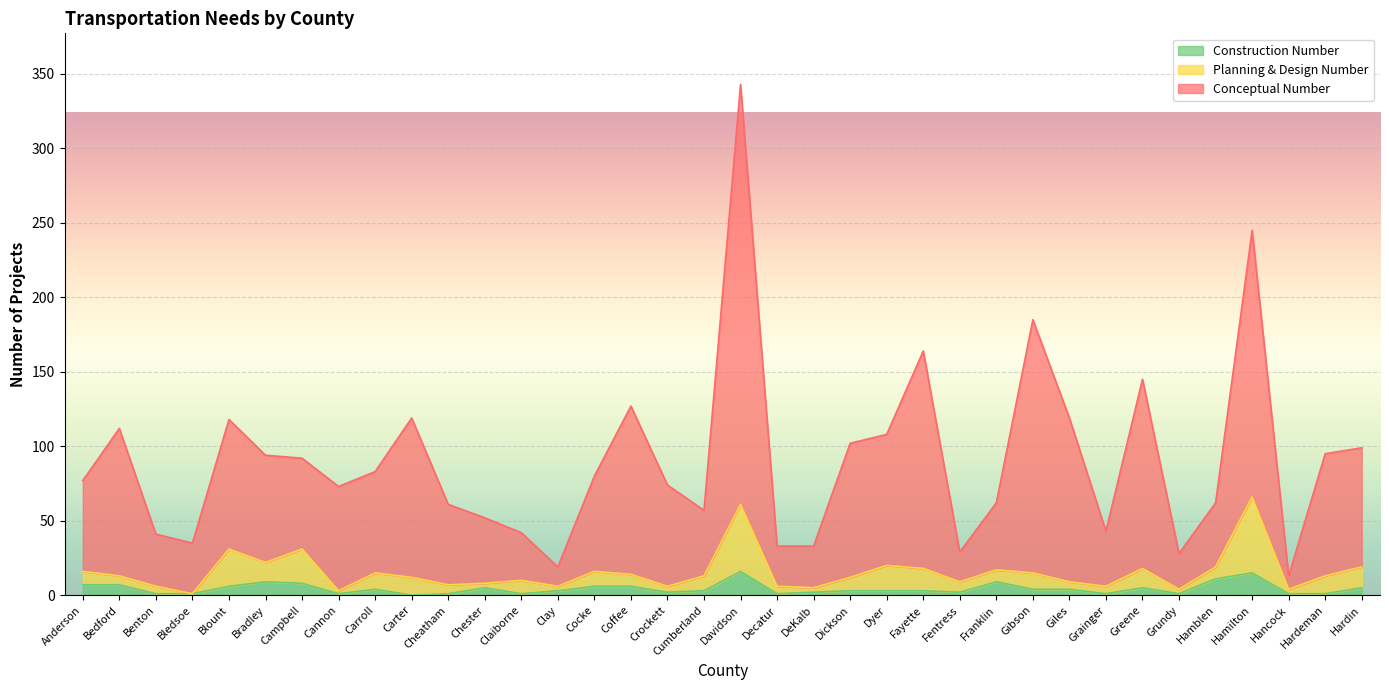

Reading right to left, list all the values displayed in this chart.

Conceptual Number: Hardin=99	Hardeman=95	Hancock=13	Hamilton=245	Hamblen=62	Grundy=28	Greene=145	Grainger=43	Giles=119	Gibson=185	Franklin=62	Fentress=29	Fayette=164	Dyer=108	Dickson=102	DeKalb=33	Decatur=33	Davidson=343	Cumberland=57	Crockett=74	Coffee=127	Cocke=80	Clay=19	Claiborne=42	Chester=52	Cheatham=61	Carter=119	Carroll=83	Cannon=73	Campbell=92	Bradley=94	Blount=118	Bledsoe=35	Benton=41	Bedford=112	Anderson=77
Planning & Design Number: Hardin=19	Hardeman=13	Hancock=4	Hamilton=66	Hamblen=19	Grundy=4	Greene=18	Grainger=6	Giles=9	Gibson=15	Franklin=17	Fentress=9	Fayette=18	Dyer=20	Dickson=12	DeKalb=5	Decatur=6	Davidson=61	Cumberland=13	Crockett=6	Coffee=14	Cocke=16	Clay=6	Claiborne=10	Chester=8	Cheatham=7	Carter=12	Carroll=15	Cannon=3	Campbell=31	Bradley=22	Blount=31	Bledsoe=1	Benton=6	Bedford=13	Anderson=16
Construction Number: Hardin=5	Hardeman=1	Hancock=1	Hamilton=15	Hamblen=11	Grundy=1	Greene=5	Grainger=1	Giles=4	Gibson=4	Franklin=9	Fentress=2	Fayette=3	Dyer=3	Dickson=3	DeKalb=2	Decatur=1	Davidson=16	Cumberland=3	Crockett=2	Coffee=6	Cocke=6	Clay=3	Claiborne=1	Chester=5	Cheatham=1	Carter=0	Carroll=4	Cannon=1	Campbell=8	Bradley=9	Blount=6	Bledsoe=1	Benton=1	Bedford=7	Anderson=7